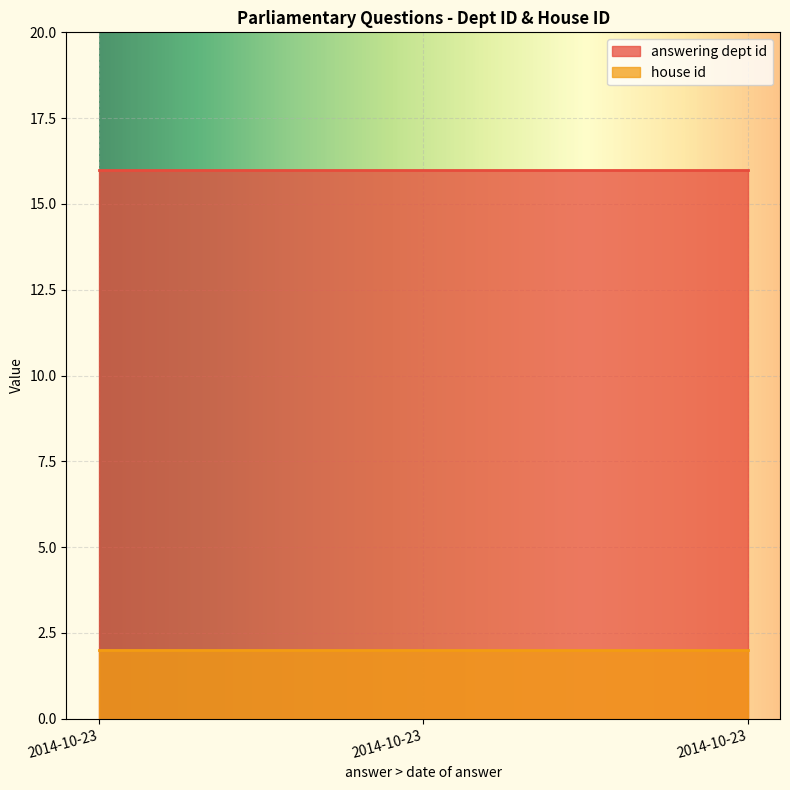

What is the spread (max minus min) of values at 2014-10-23?

14